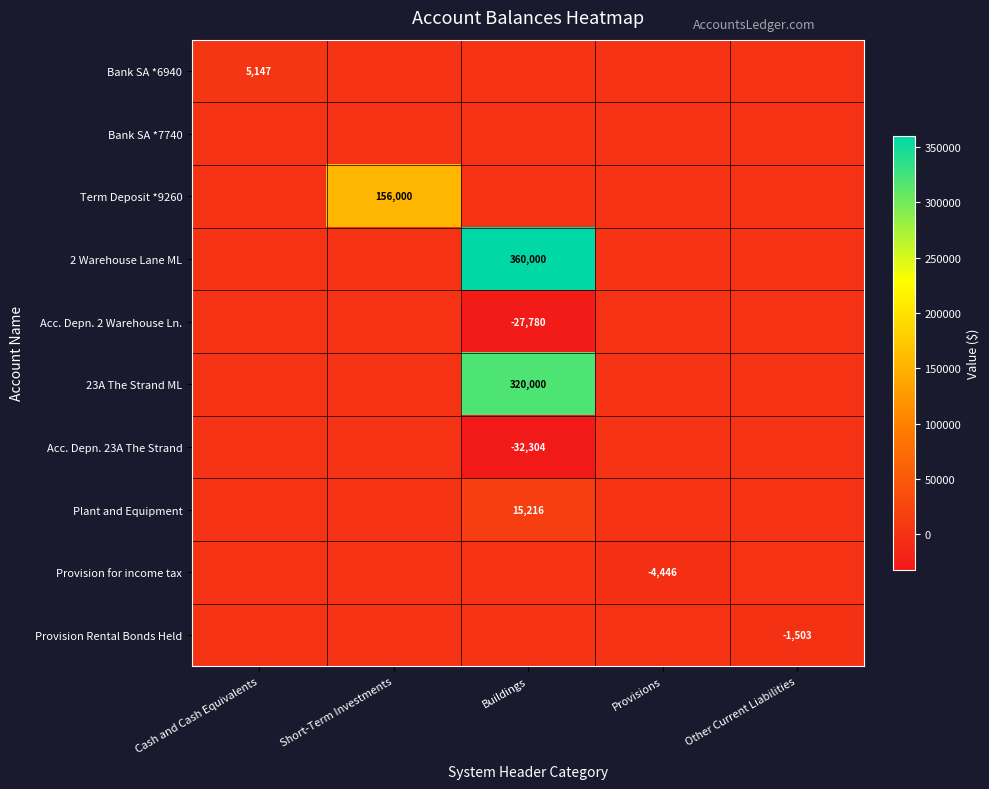

How many distinct data groups are displayed?

10